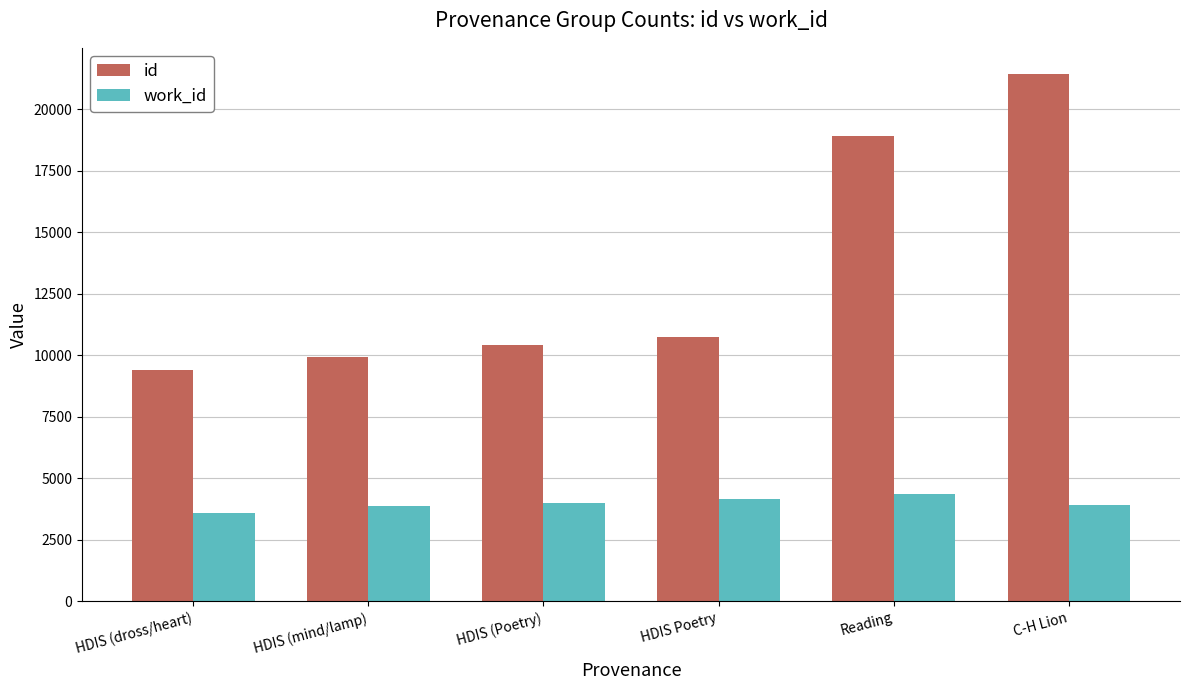

What is the minimum value for work_id?

3615